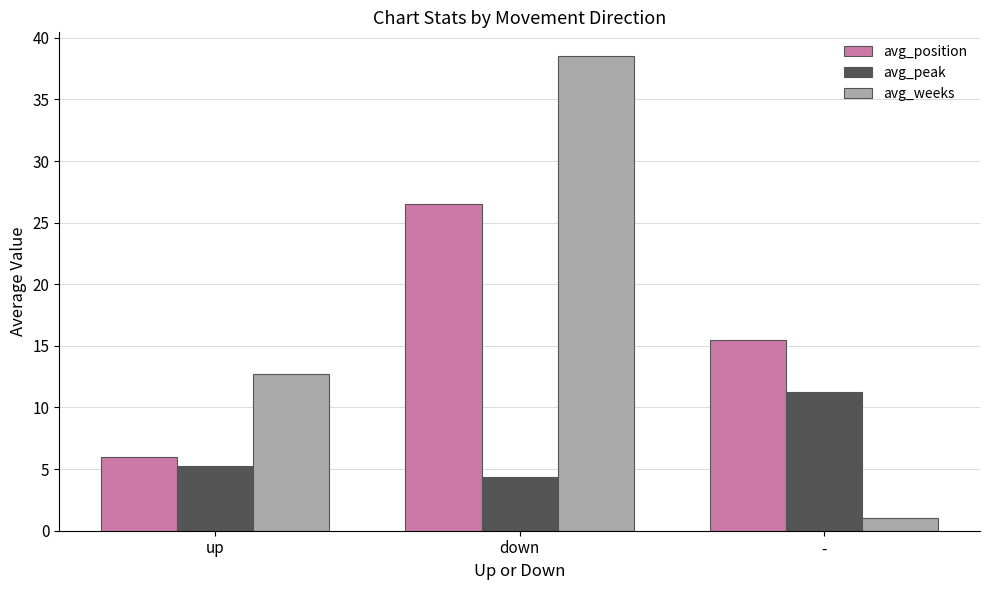

The value of avg_position at down is 26.5. True or false?

True